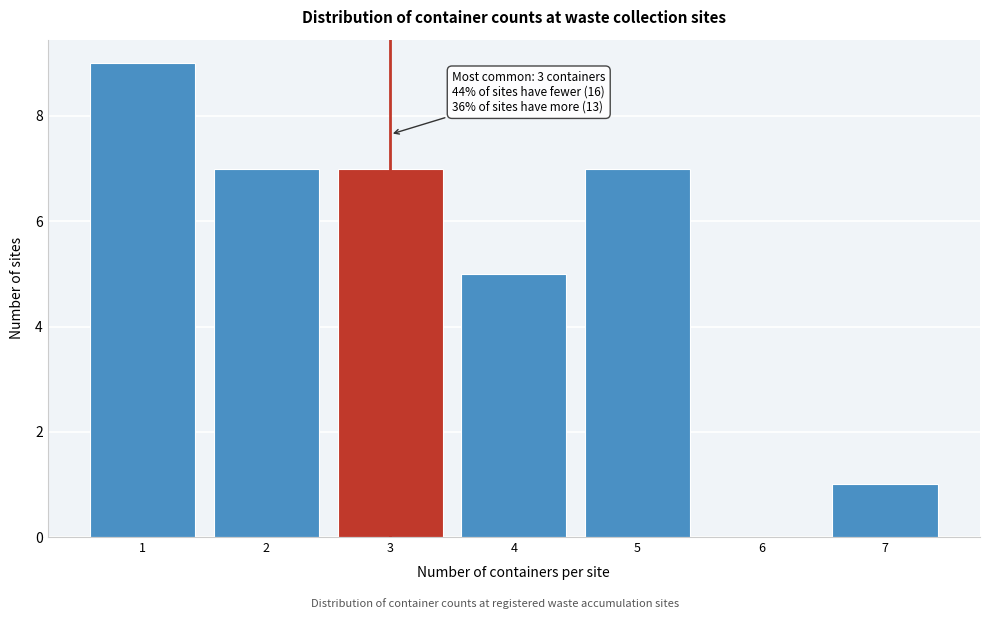

Reading left to right, extract all data points from this chart.

1=9	2=7	3=7	4=5	5=7	6=0	7=1